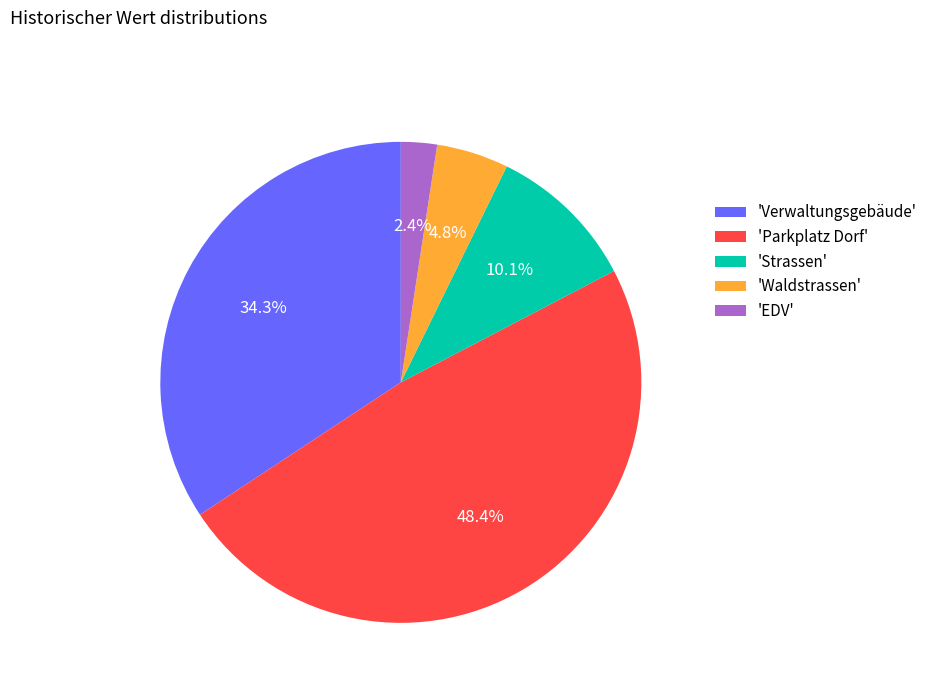

Approximately how many times larger is the value at 'Strassen' compared to 'Verwaltungsgebäude'?

0.3